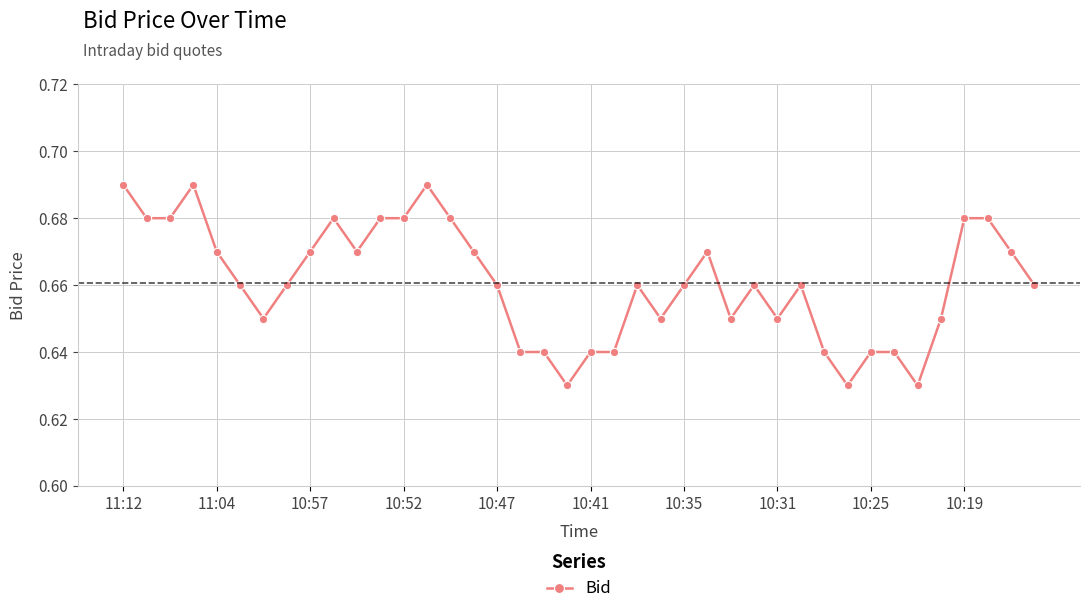

True or false: there are more than 0 points higher than both neighbors.

True